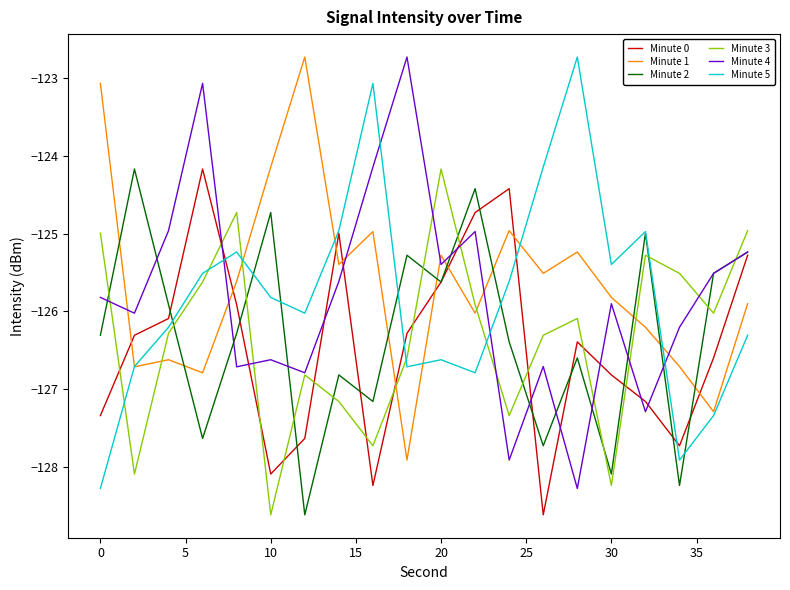

What is the smallest value displayed?

-128.6